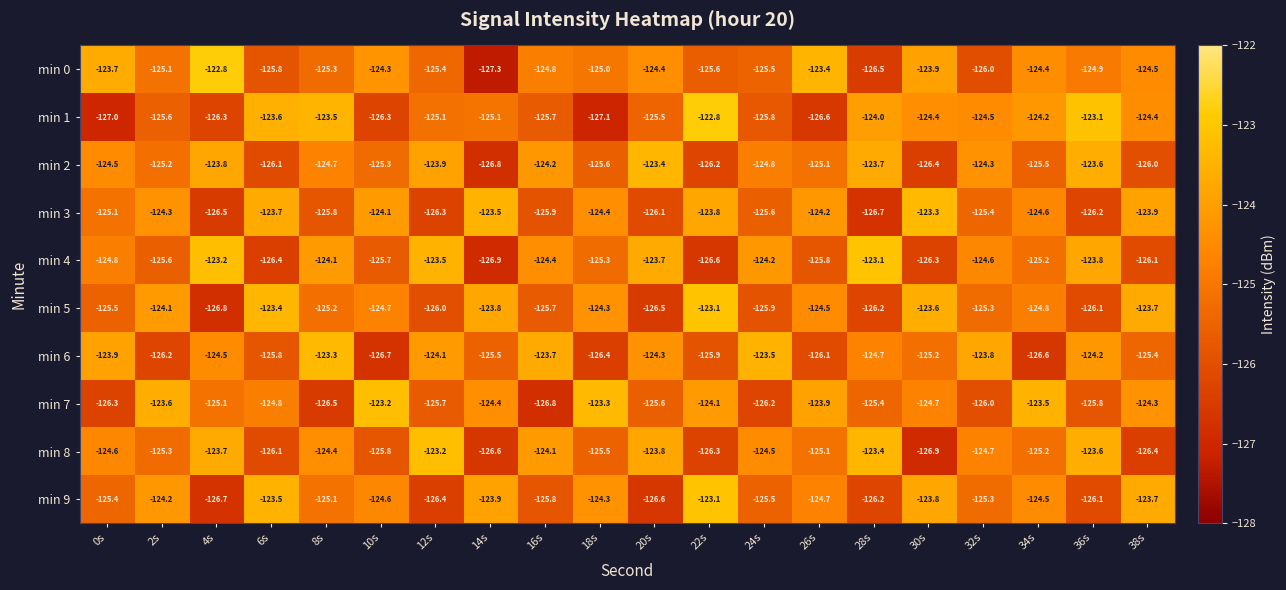

Which series has the largest total across all categories?

min 0